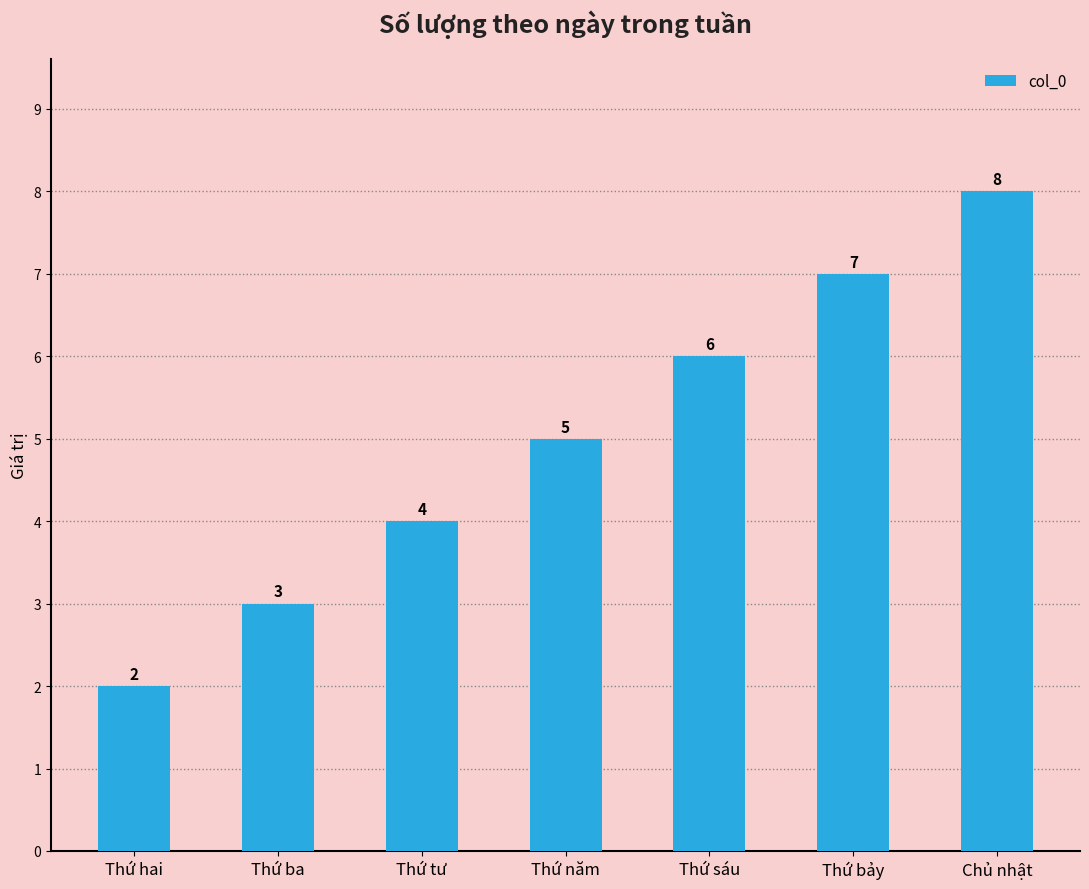

Where is the data nearest to the value 5?

Thứ năm